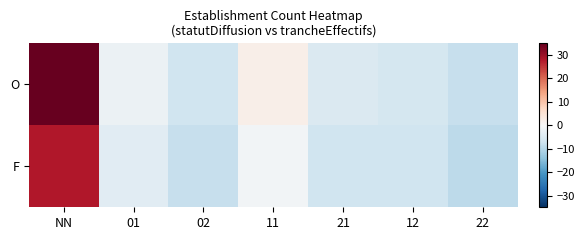

Rank the series by their maximum value, from lowest to highest.

F, O